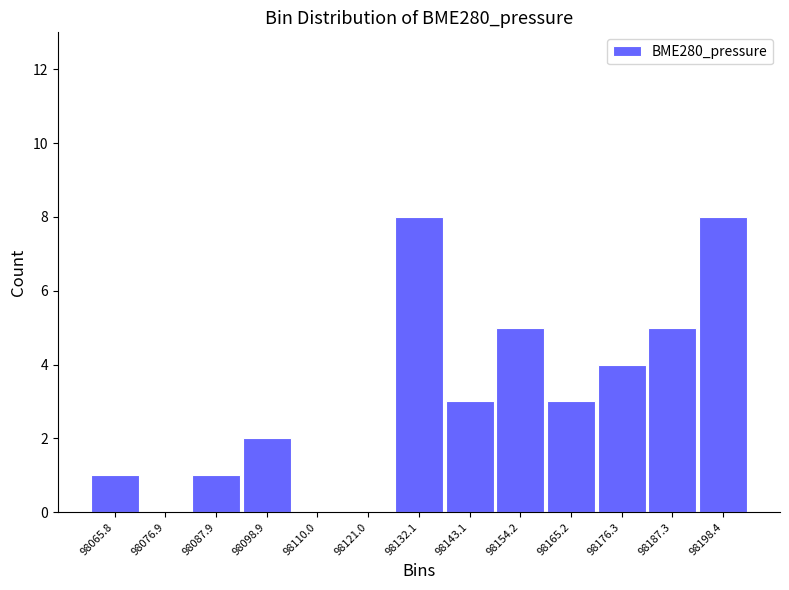

Reading left to right, transcribe this chart: for each bar, give the range it covers on the x-axis and its height. Neither the bar edges nor the heights are printed on the chart, so give them approximately, as read against the axes.

98060 to 98072: 1
98072 to 98082: 0
98082 to 98094: 1
98094 to 98104: 2
98104 to 98116: 0
98116 to 98126: 0
98126 to 98138: 8
98138 to 98148: 3
98148 to 98160: 5
98160 to 98170: 3
98170 to 98182: 4
98182 to 98192: 5
98192 to 98204: 8